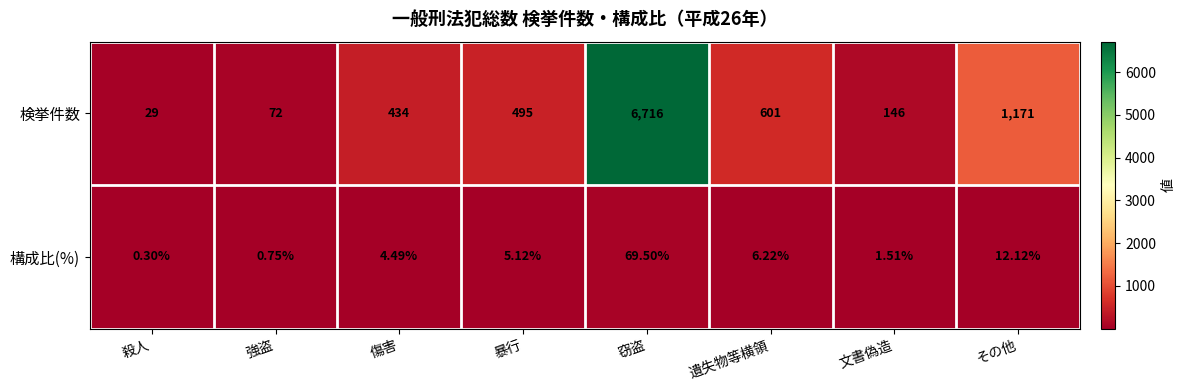

Which series has the largest range (max minus min)?

検挙件数